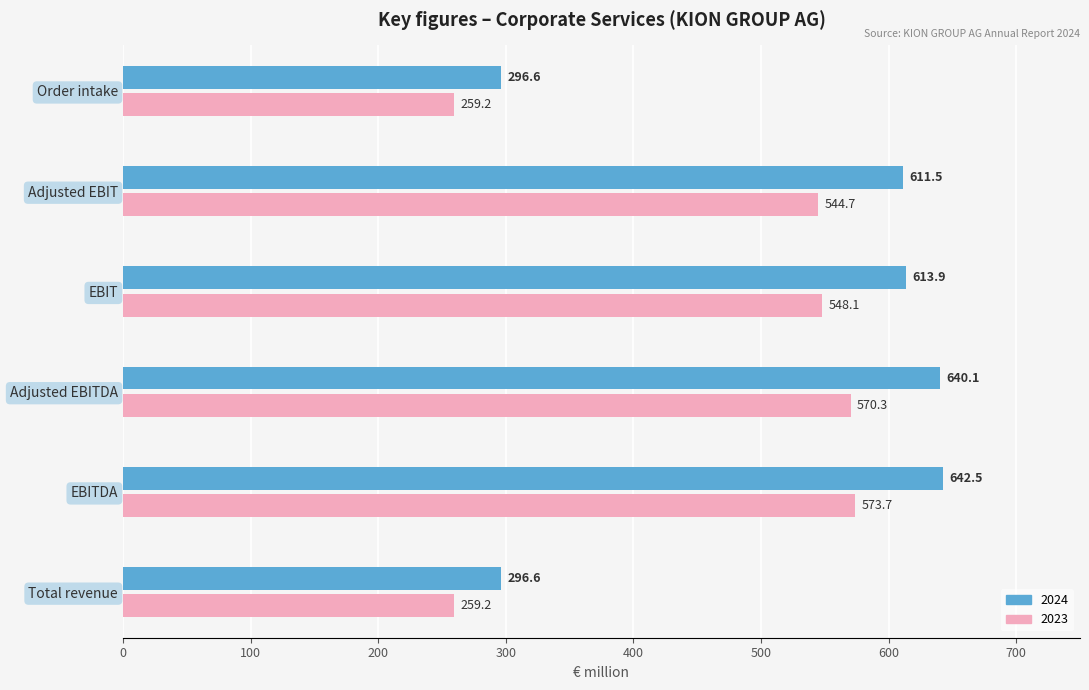

What are all the series names shown in the legend?

2024, 2023